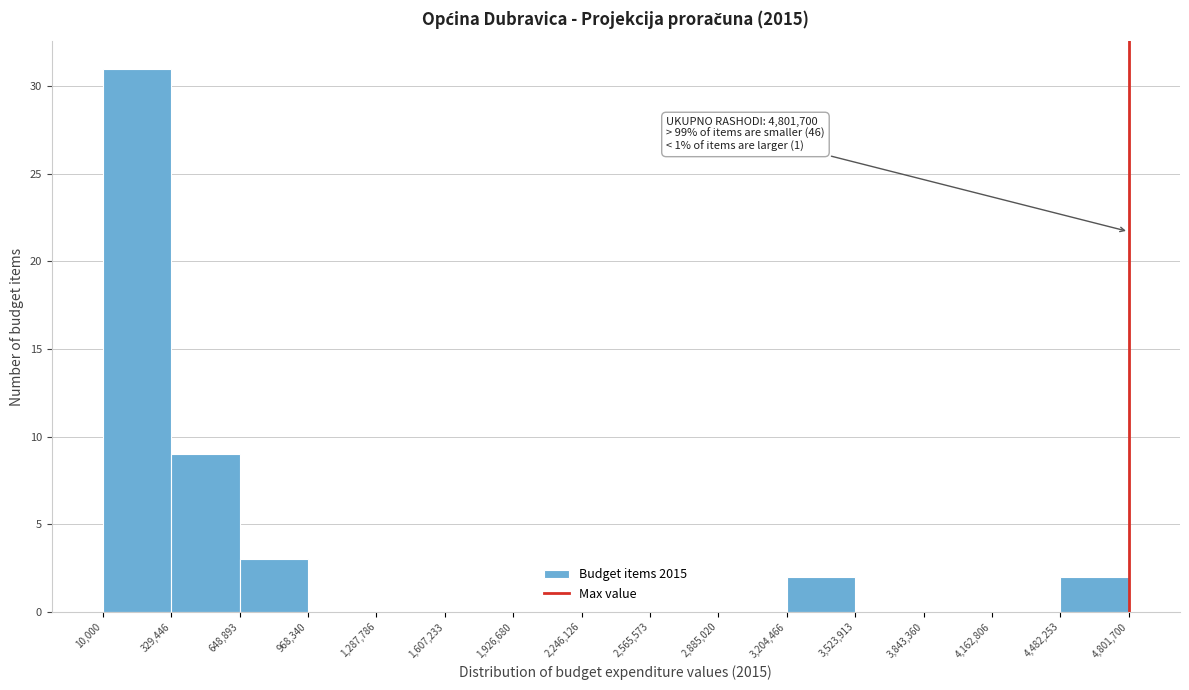

Which range on the x-axis has the tallest bar?

10,000 to 329,446